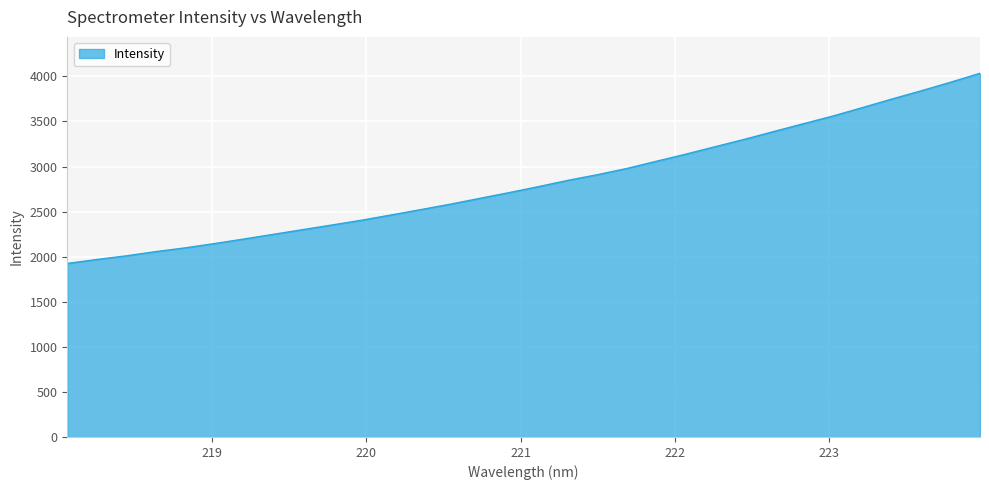

What is the difference between the maximum and minimum values?

2109.8